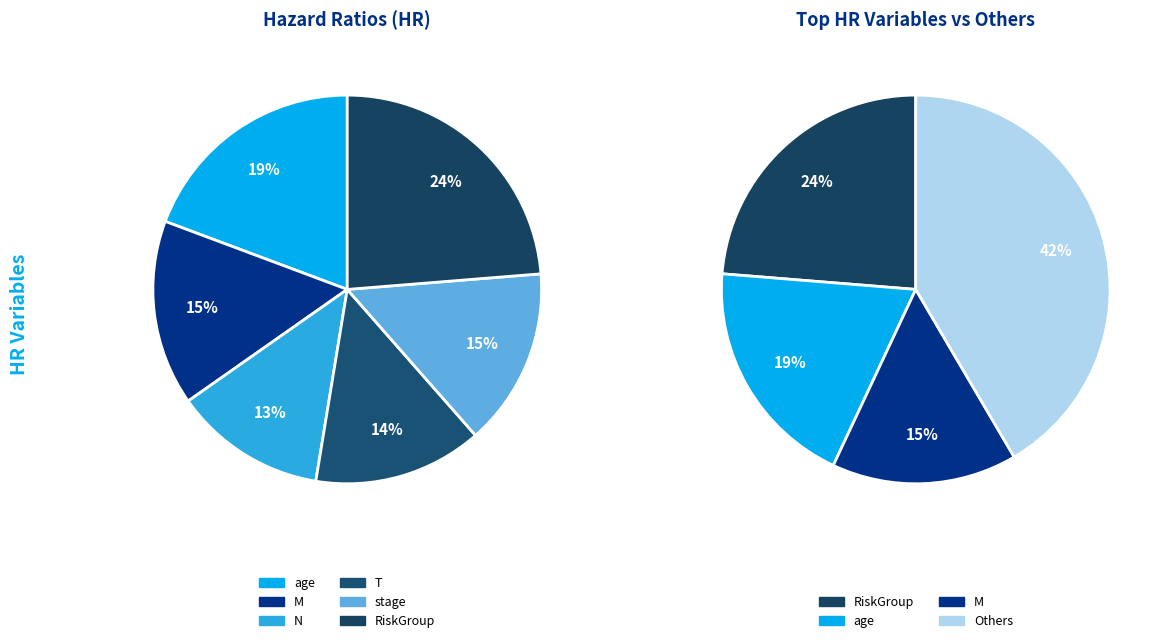

The T slice represents 14% of the pie. True or false?

True